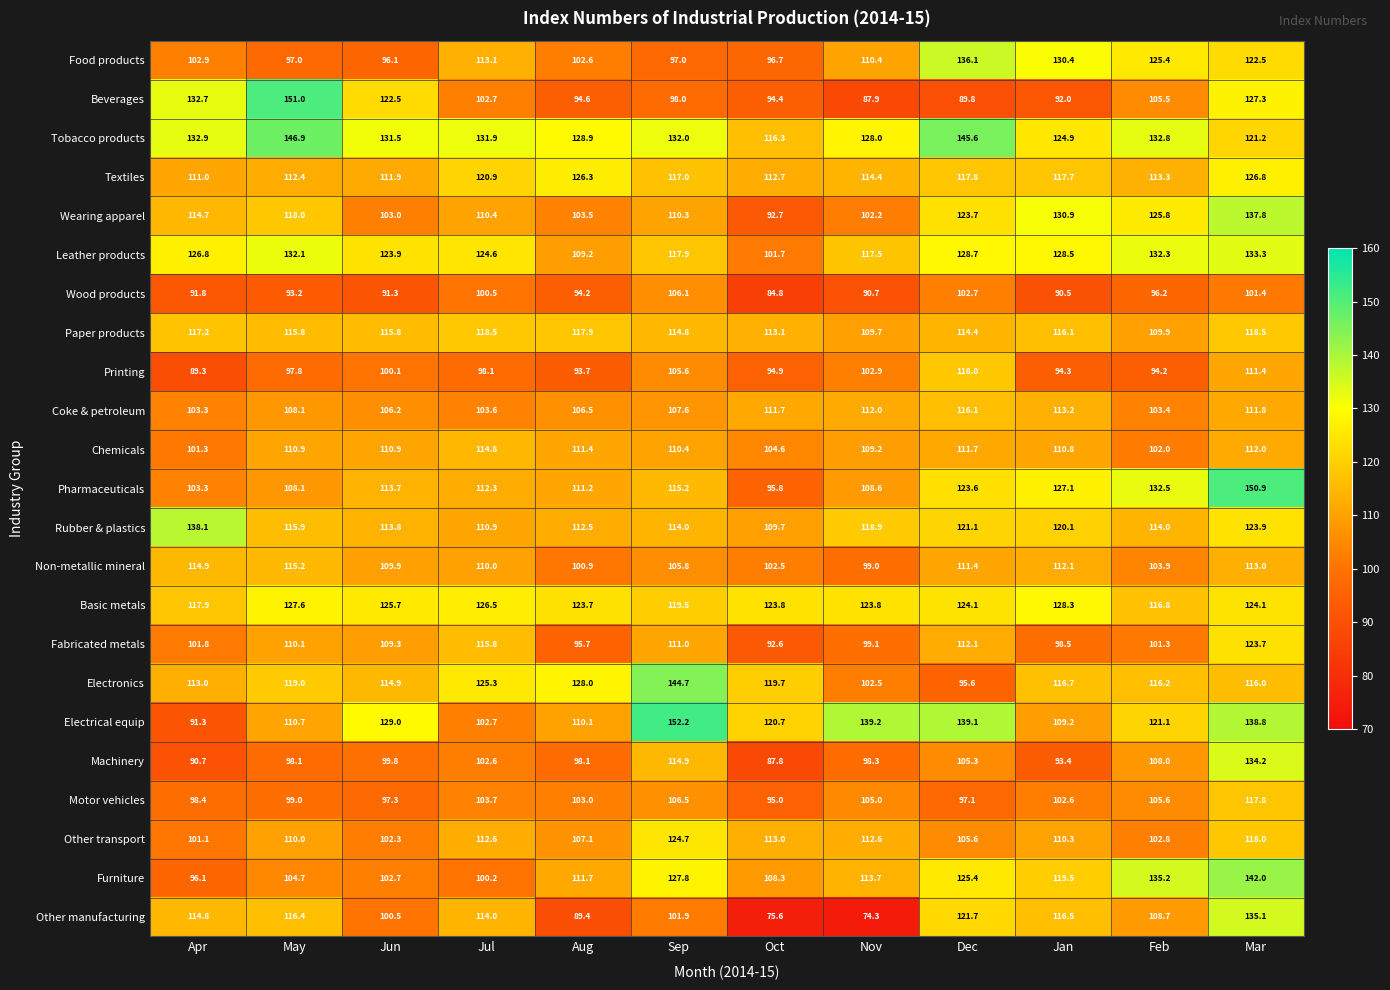

The Electronics series shows 119.0 at May. True or false?

True